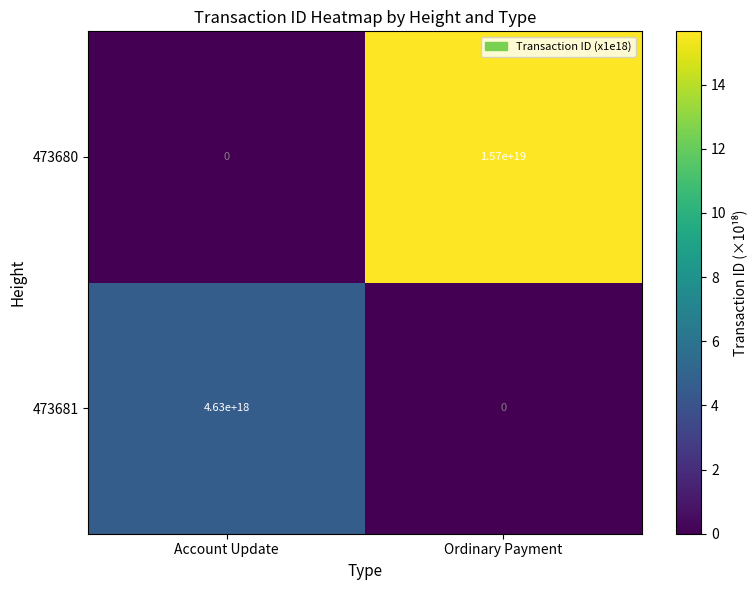

True or false: 473680 has a value of 23676050309651640320 at Ordinary Payment.

False